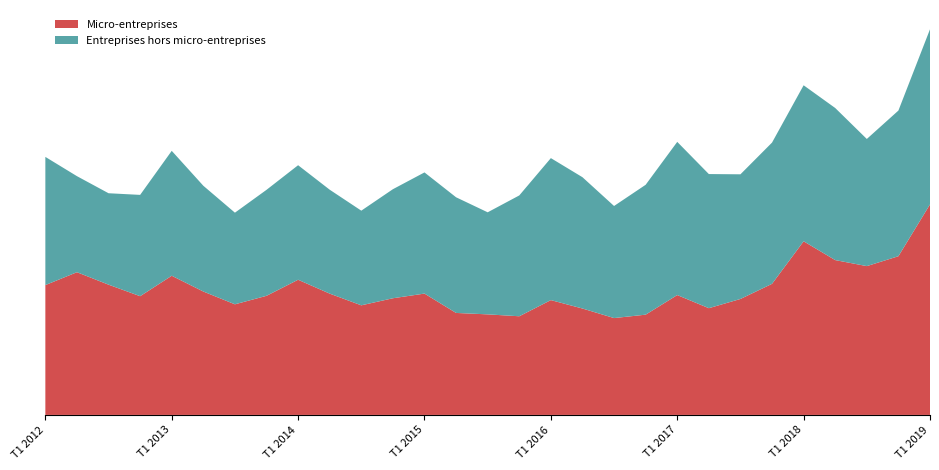

Reading left to right, what are all the values shown in this chart?

Micro-entreprises: 3086	3392	3096	2822	3308	2933	2629	2831	3213	2883	2605	2773	2884	2424	2390	2345	2729	2529	2302	2383	2849	2537	2756	3116	4127	3680	3537	3772	5004
Entreprises hors micro-entreprises: 3047	2283	2173	2408	2969	2514	2178	2519	2722	2470	2250	2592	2880	2749	2426	2872	3375	3121	2664	3087	3641	3188	2963	3357	3708	3615	3022	3462	4162